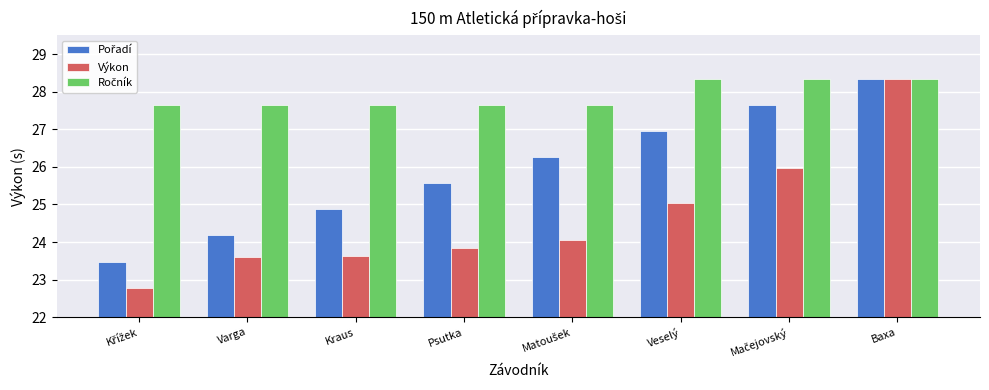

How many values in the Výkon series exceed 24?

4